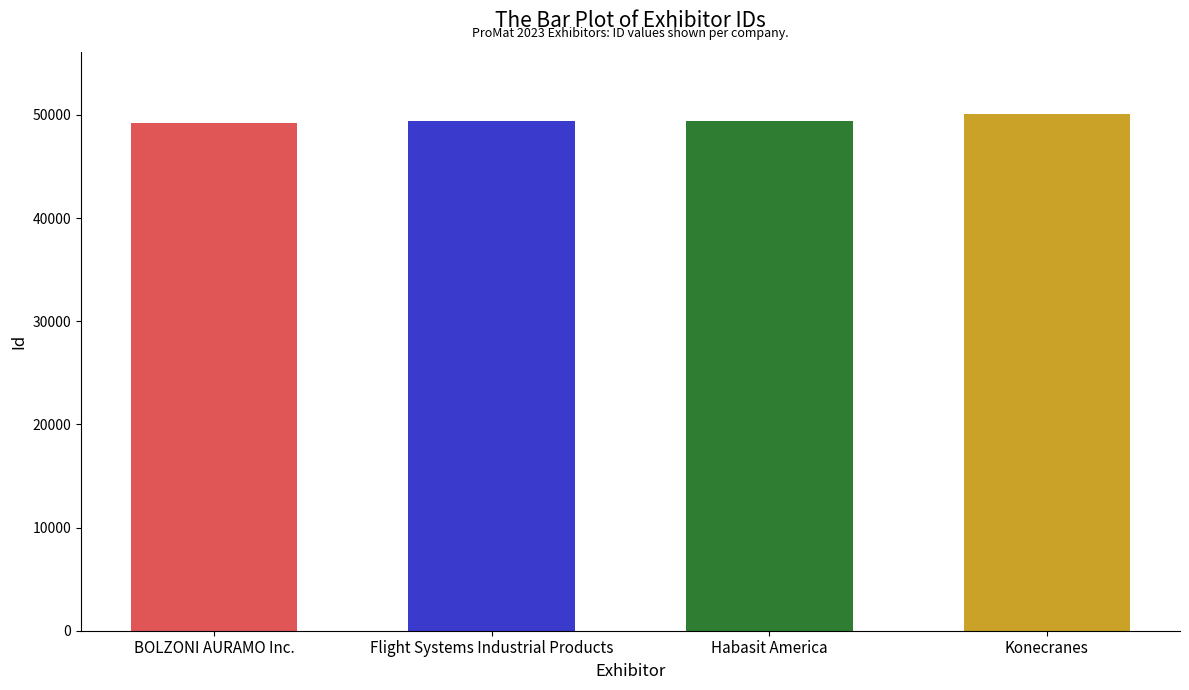

The value at BOLZONI AURAMO Inc. is 49176. True or false?

True